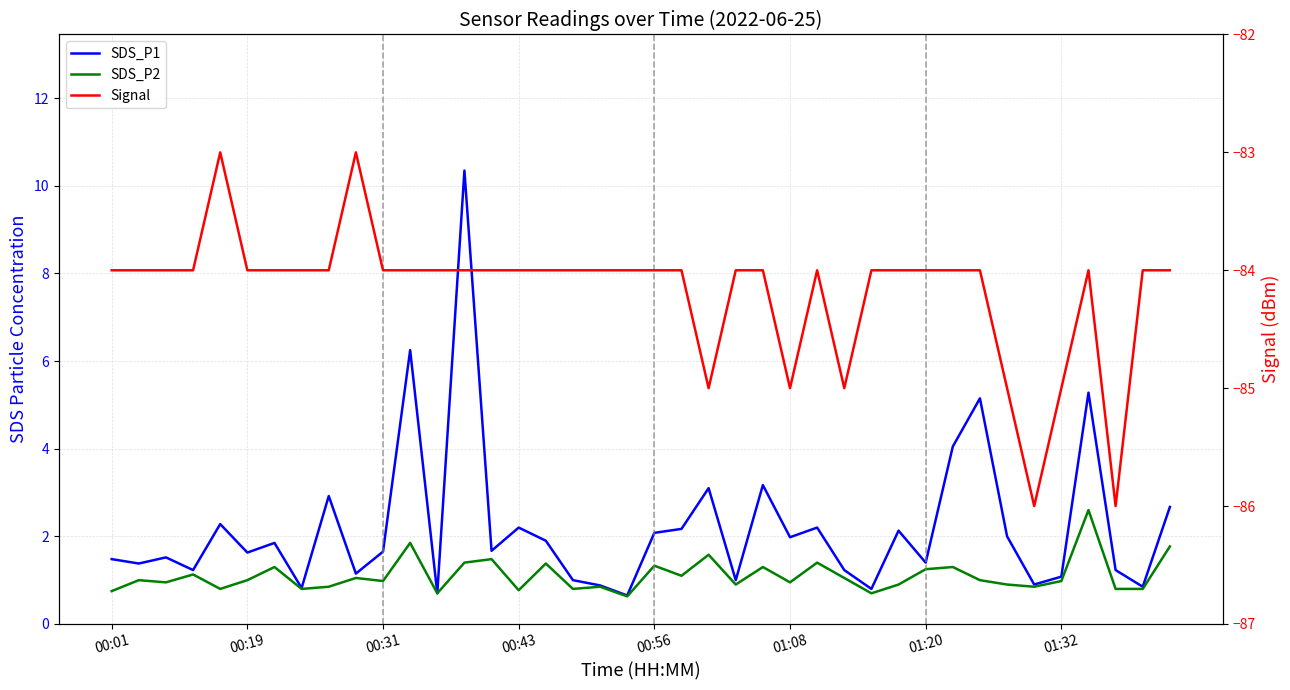

What is the maximum value for SDS_P1?

10.3